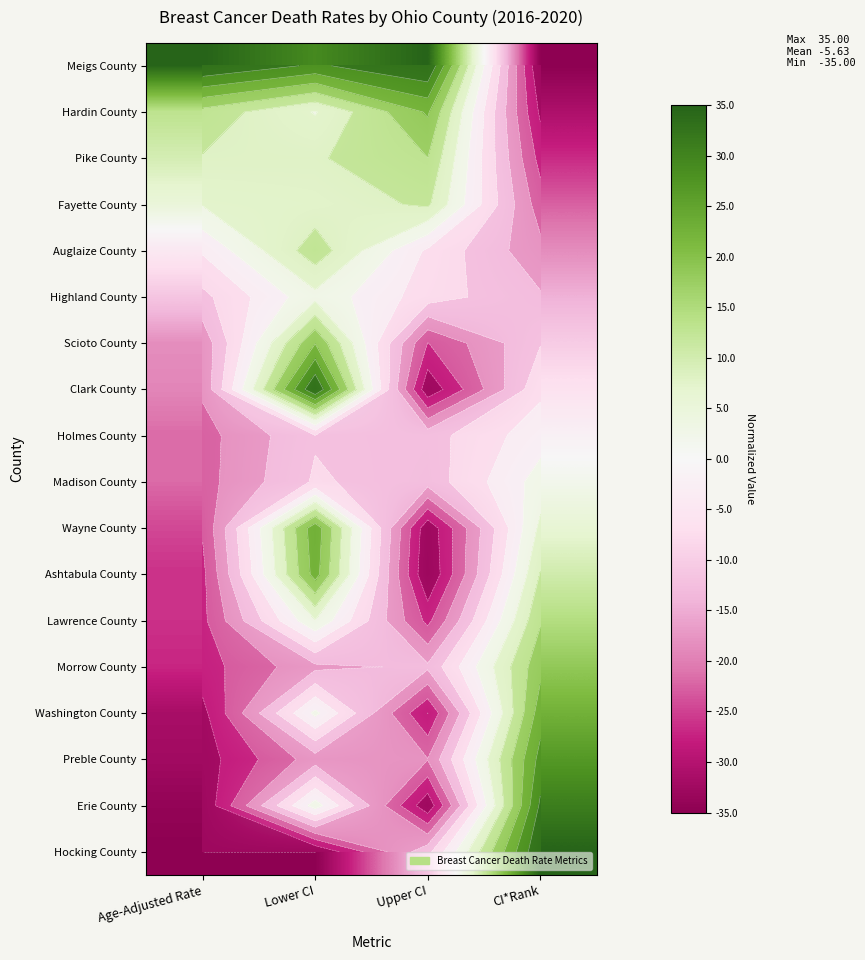

What is the total value across all series at Upper CI?

-220.6